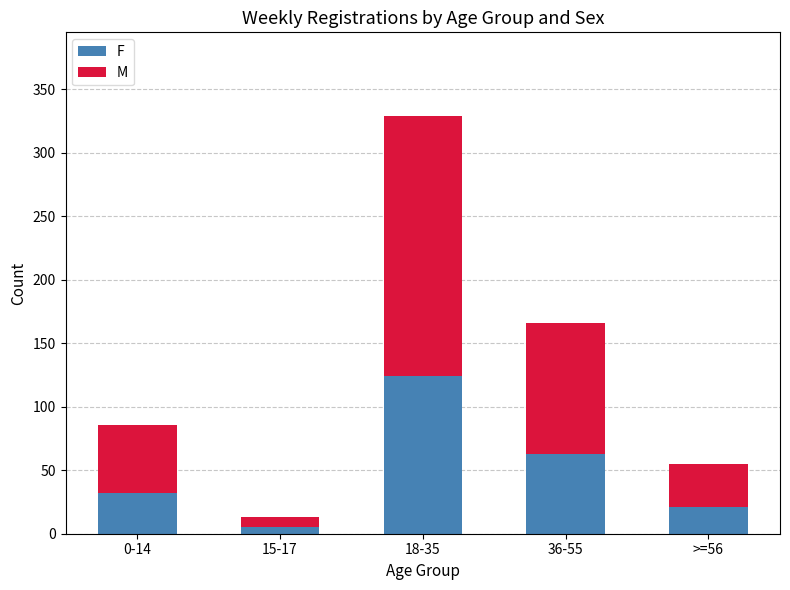

The value of F at 36-55 is 63. True or false?

True